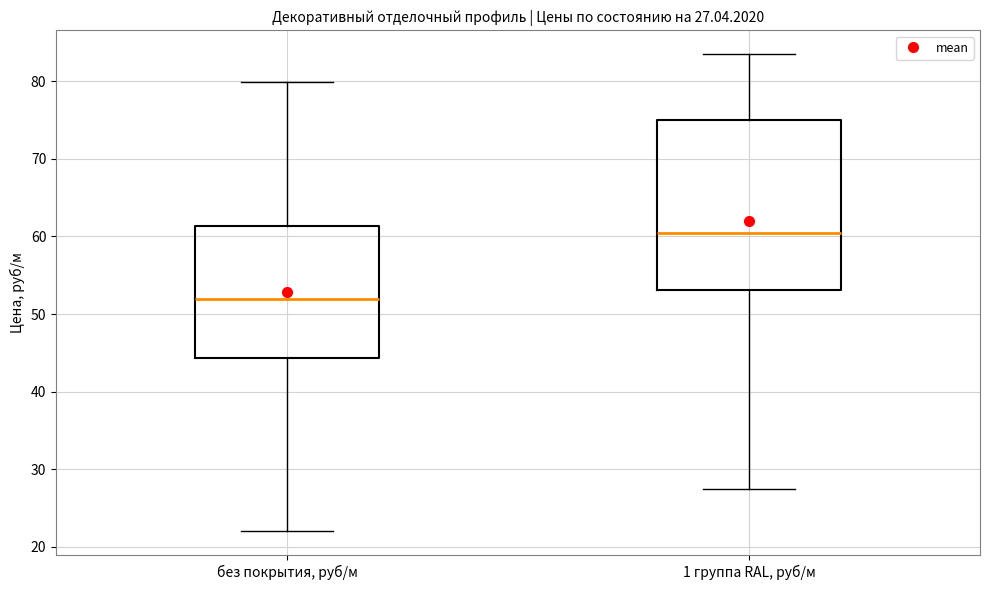

Which box's median line is the lowest?

без покрытия, руб/м